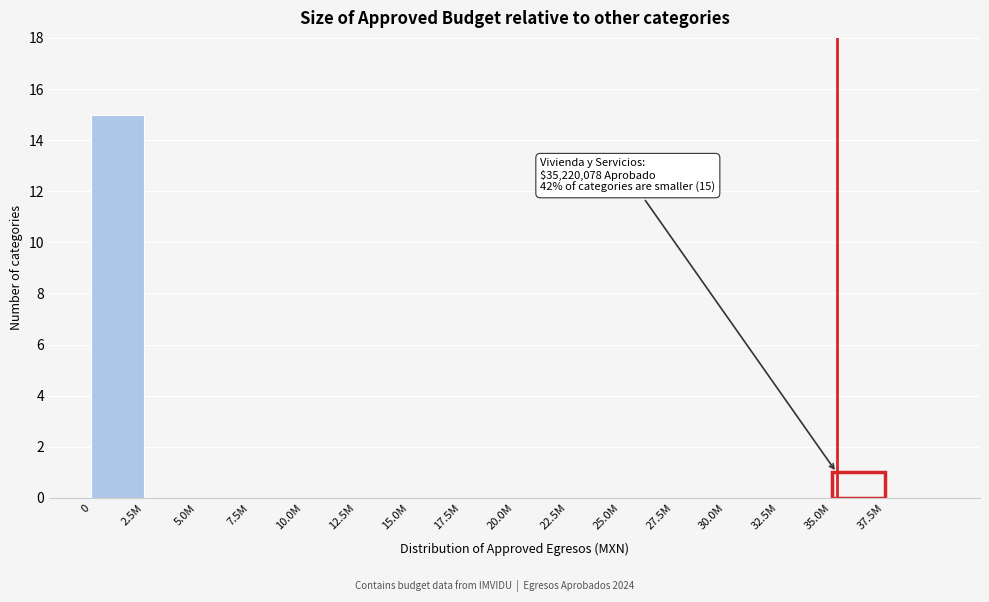

Reading left to right, what are all the values shown in this chart?

0=15	2.5M=0	5.0M=0	7.5M=0	10.0M=0	12.5M=0	15.0M=0	17.5M=0	20.0M=0	22.5M=0	25.0M=0	27.5M=0	30.0M=0	32.5M=0	35.0M=1	37.5M=0